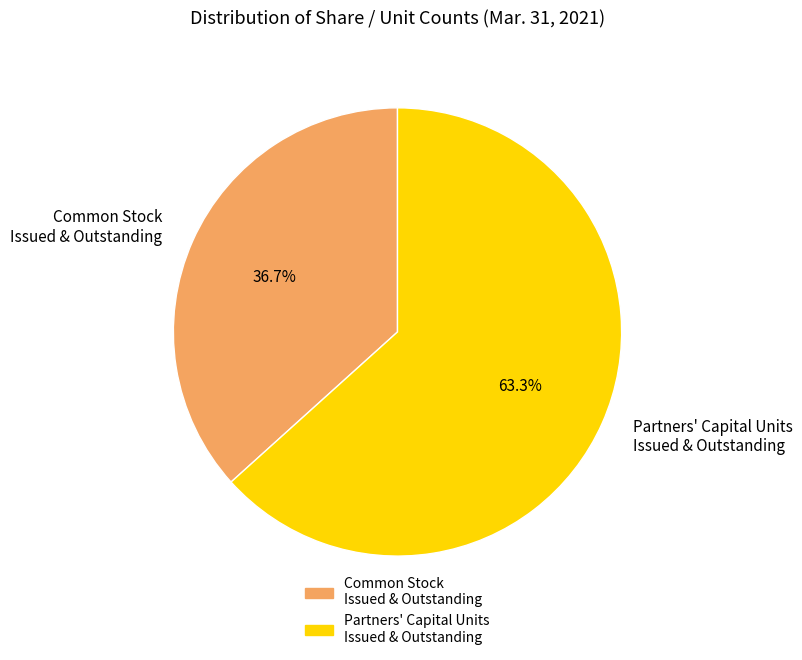

Is there any slice that represents more than half of the pie?

Yes